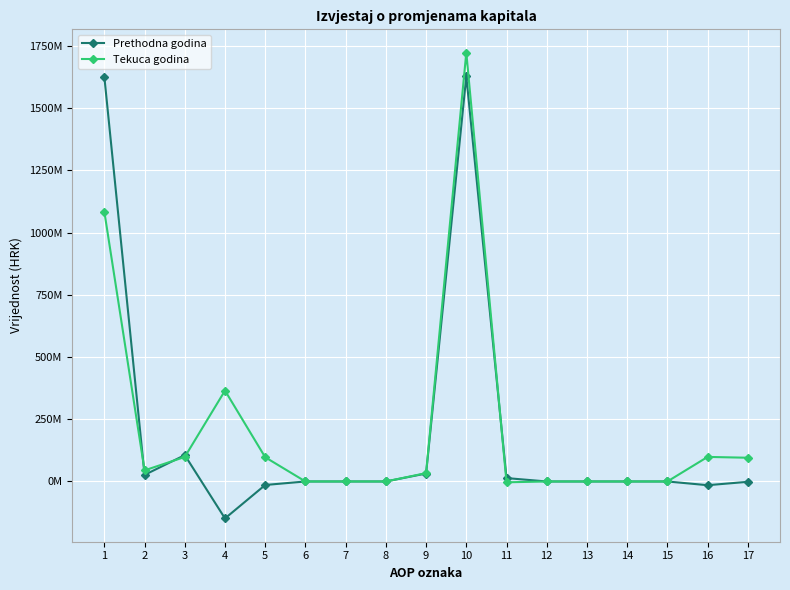

What is the highest value of the Tekuca godina series?

1723145814.9